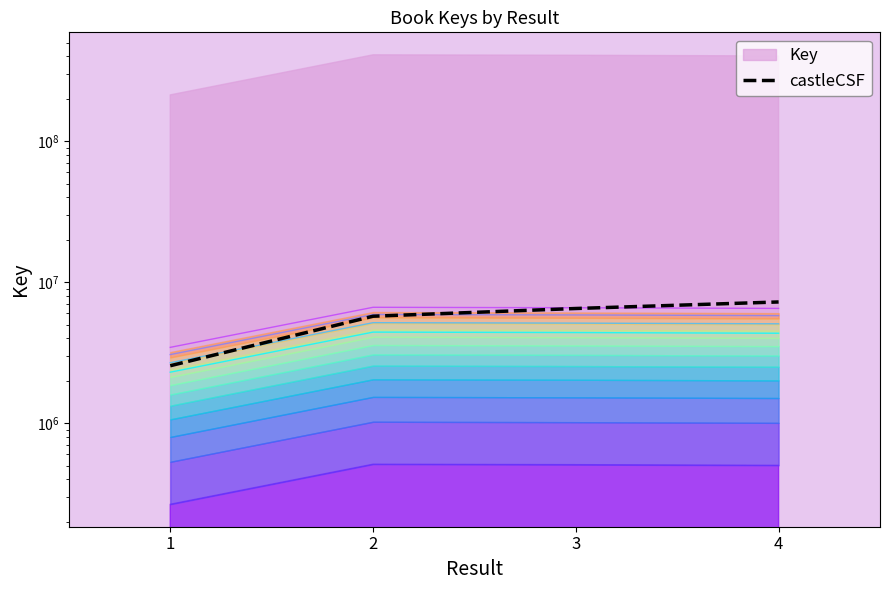

Reading left to right, transcribe all the data shown in this chart.

2552416.2	5728861.9	6499160.8	7231904.6